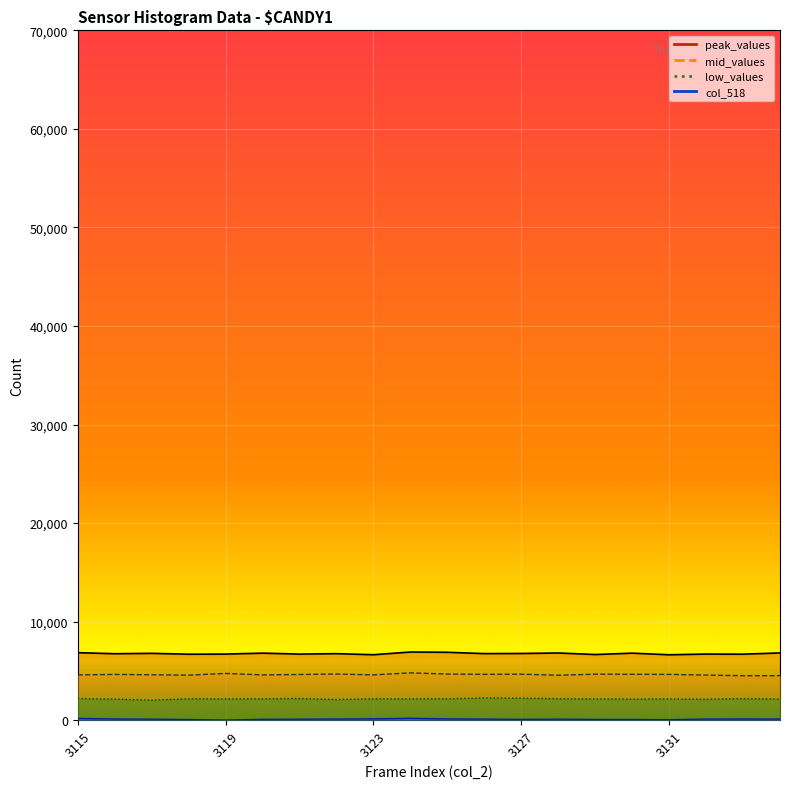

Rank the categories by value from lowest to highest.

3119, 3131, 3118, 3130, 3129, 3127, 3120, 3121, 3117, 3128, 3126, 3134, 3122, 3132, 3116, 3133, 3125, 3123, 3115, 3124